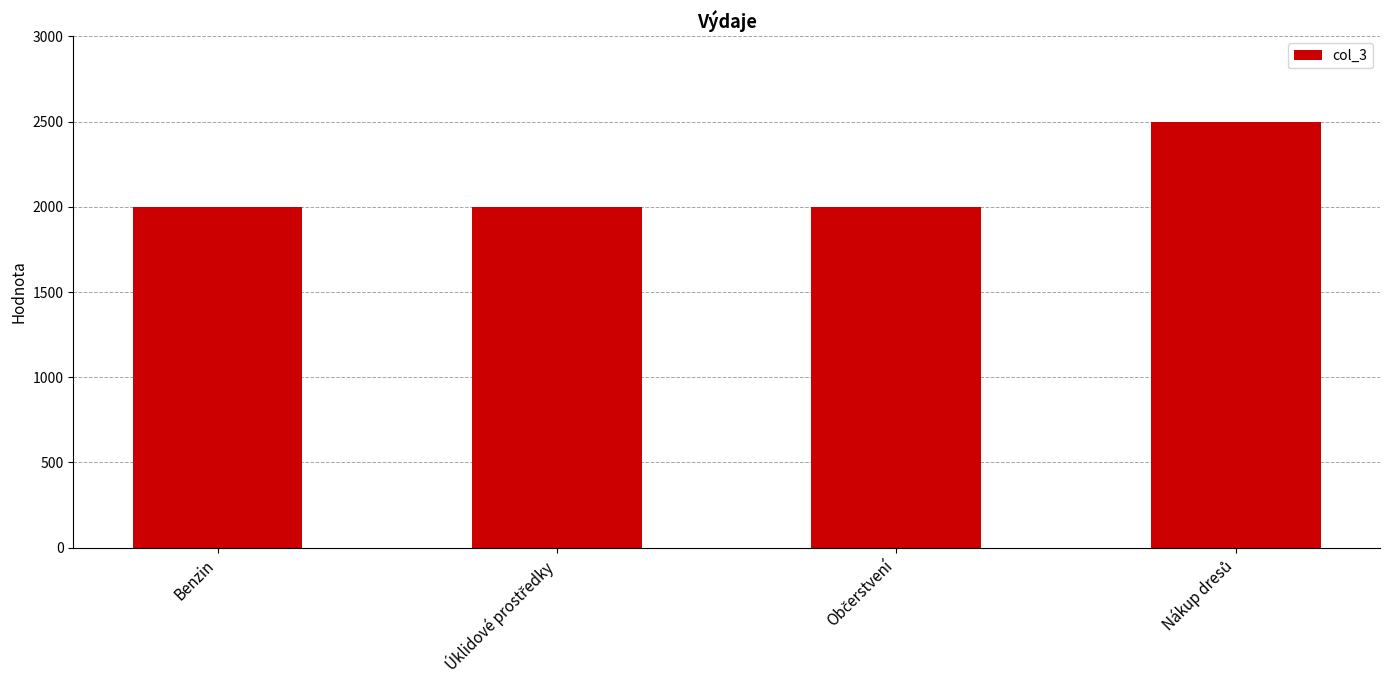

What is the value of the 3rd bar from the left?

2000